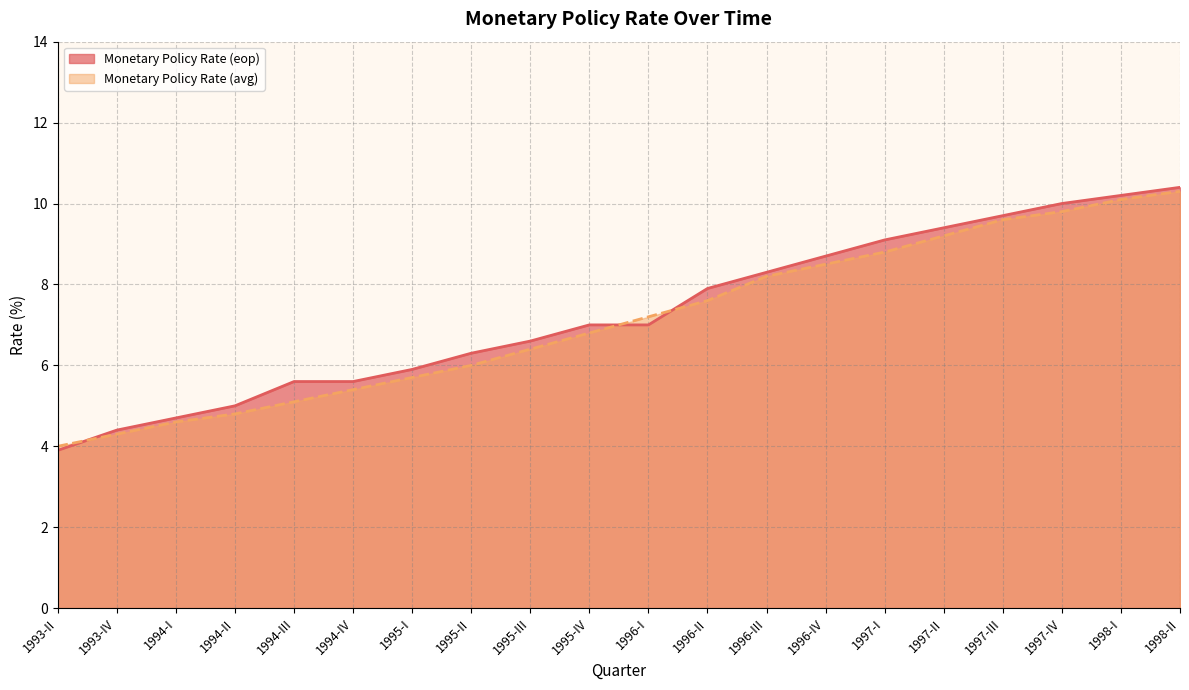

After their last crossing, which series has the higher values: Monetary Policy Rate (avg) or Monetary Policy Rate (eop)?

Monetary Policy Rate (eop)